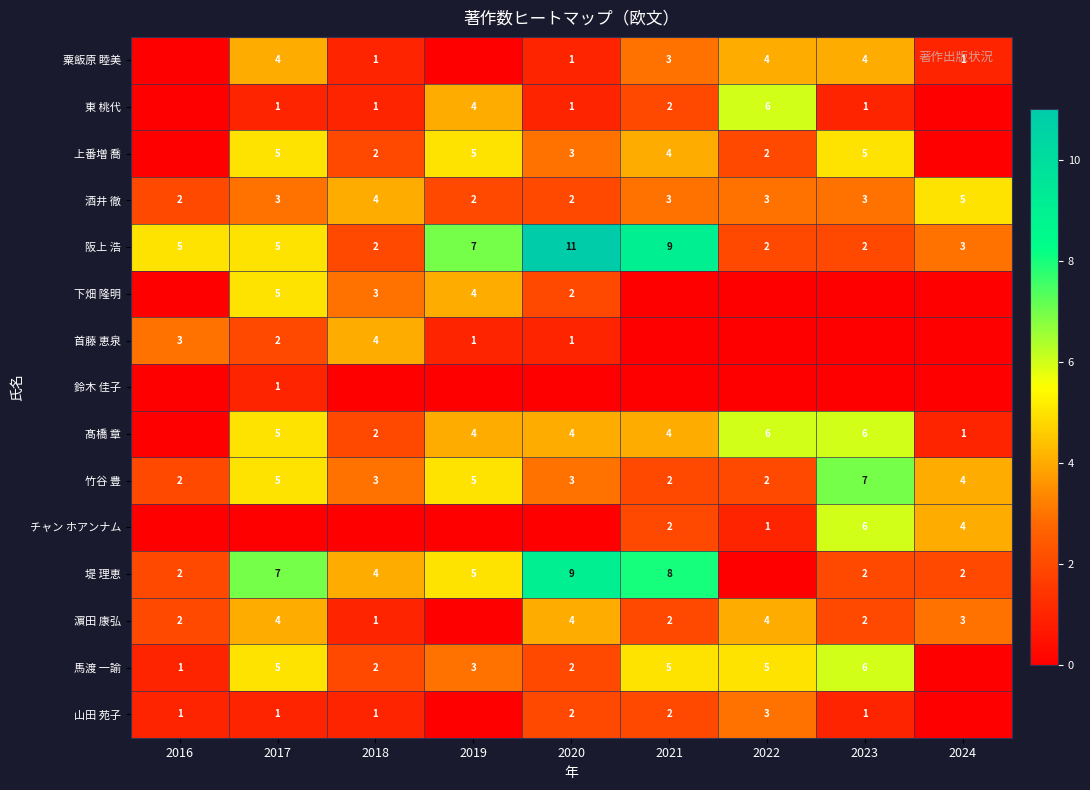

What is the sum of the 阪上 浩 values at 2021 and 2020?

20